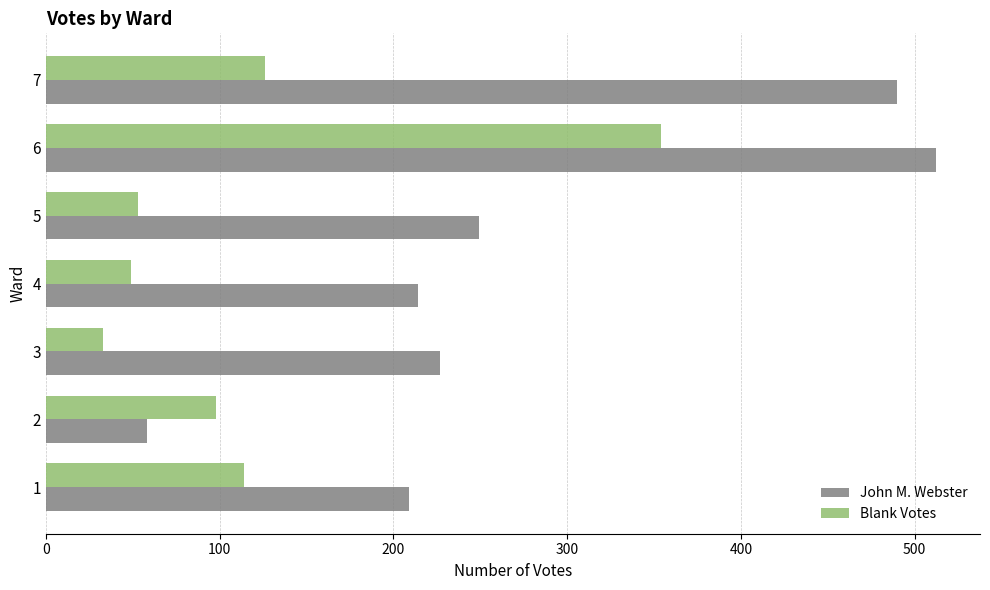

What is the difference between the highest and lowest values at 5?

196